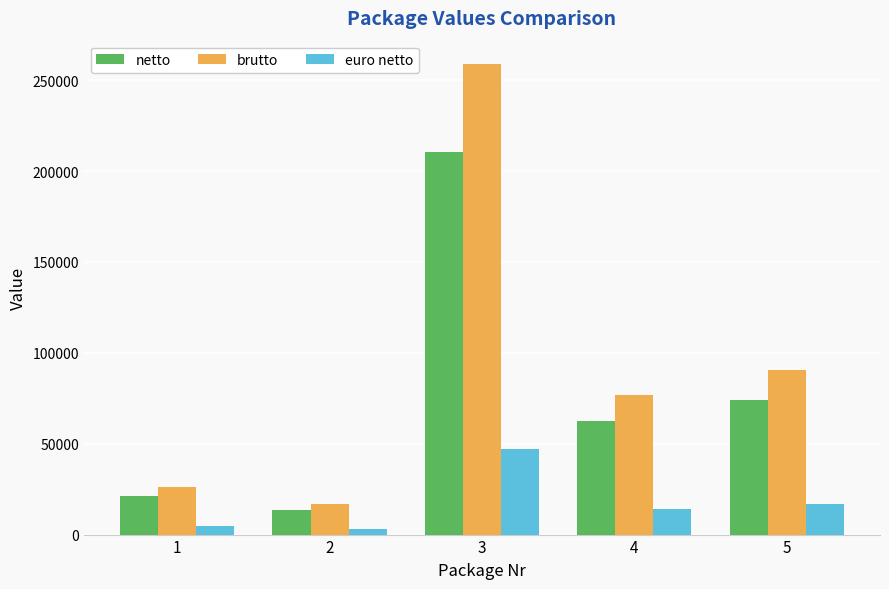

Reading right to left, transcribe all the data shown in this chart.

netto: 5=73800.0	4=62658.1	3=210443.9	2=13493.0	1=21380.0
brutto: 5=90774.0	4=77069.4	3=258846.0	2=16596.4	1=26297.4
euro netto: 5=16570.9	4=14069.1	3=47252.5	2=3029.7	1=4800.6